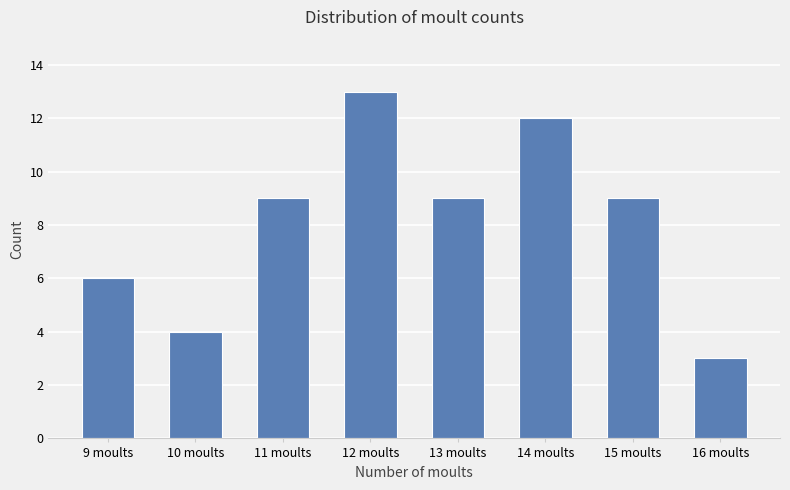

What is the value of the 8th bar from the left?

3